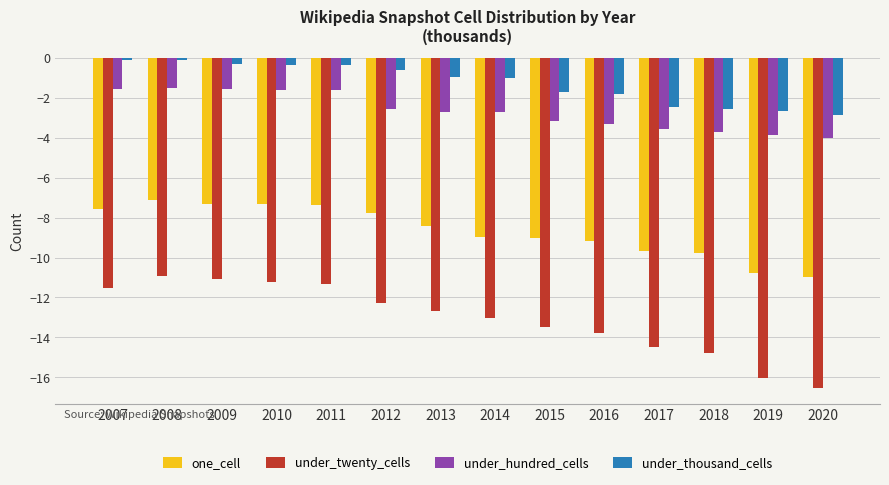

What is the approximate value of one_cell at 2020?

-11.0